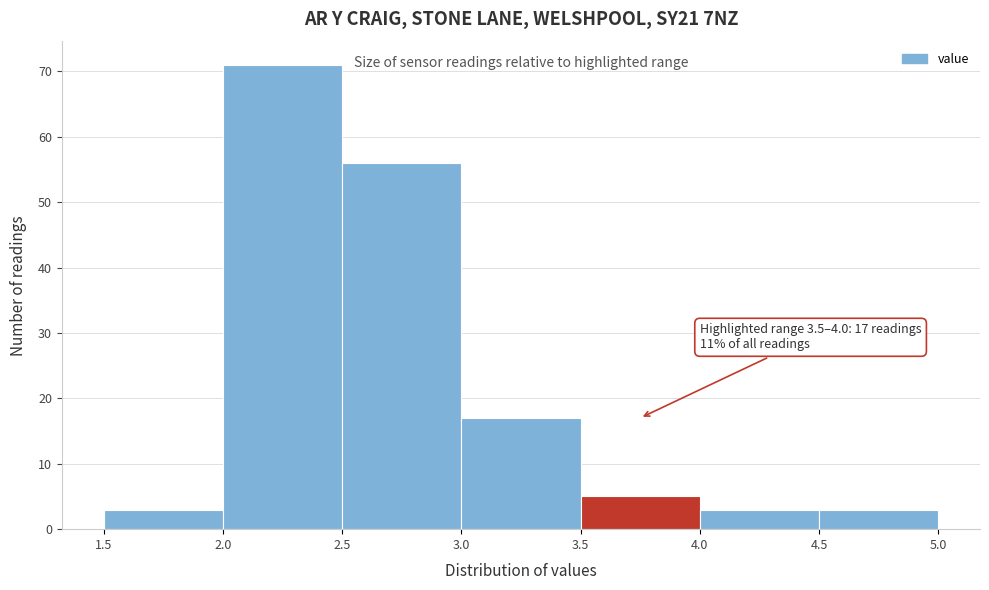

Which range on the x-axis has the tallest bar?

2.0 to 2.5